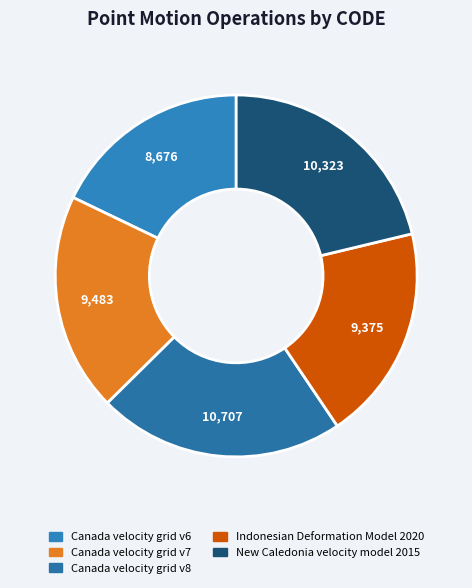

Is there a majority slice in this chart?

No